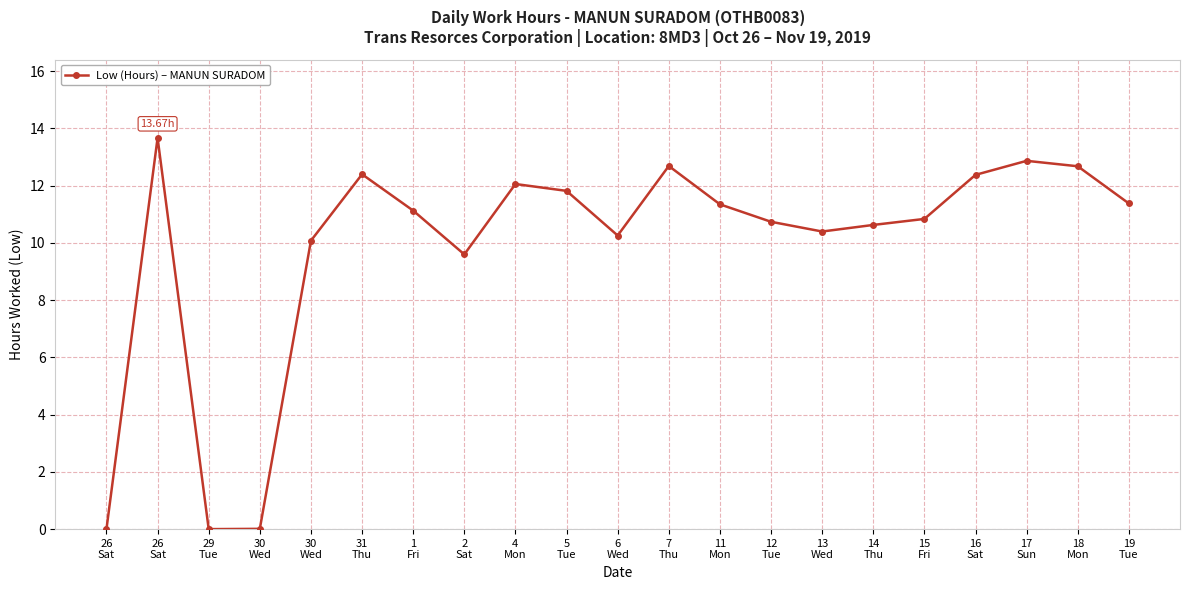

What is the label of the 7th point from the left?

1
Fri